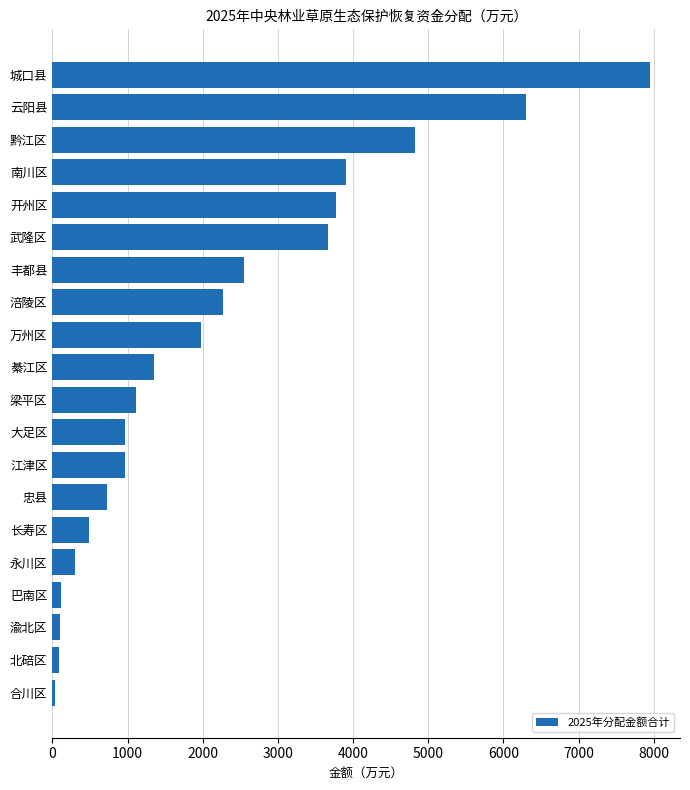

How many categories are shown in the chart?

20